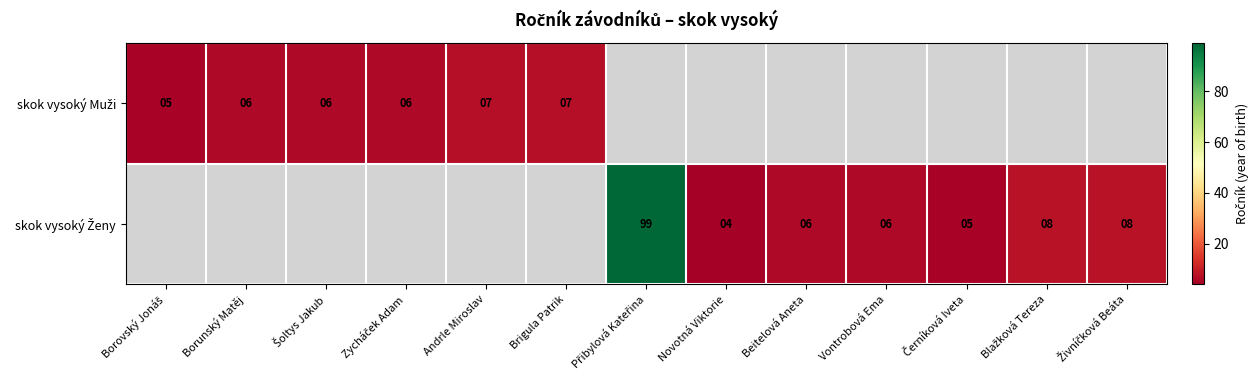

True or false: skok vysoký Ženy has a value of 2.8 at Živníčková Beáta.

False